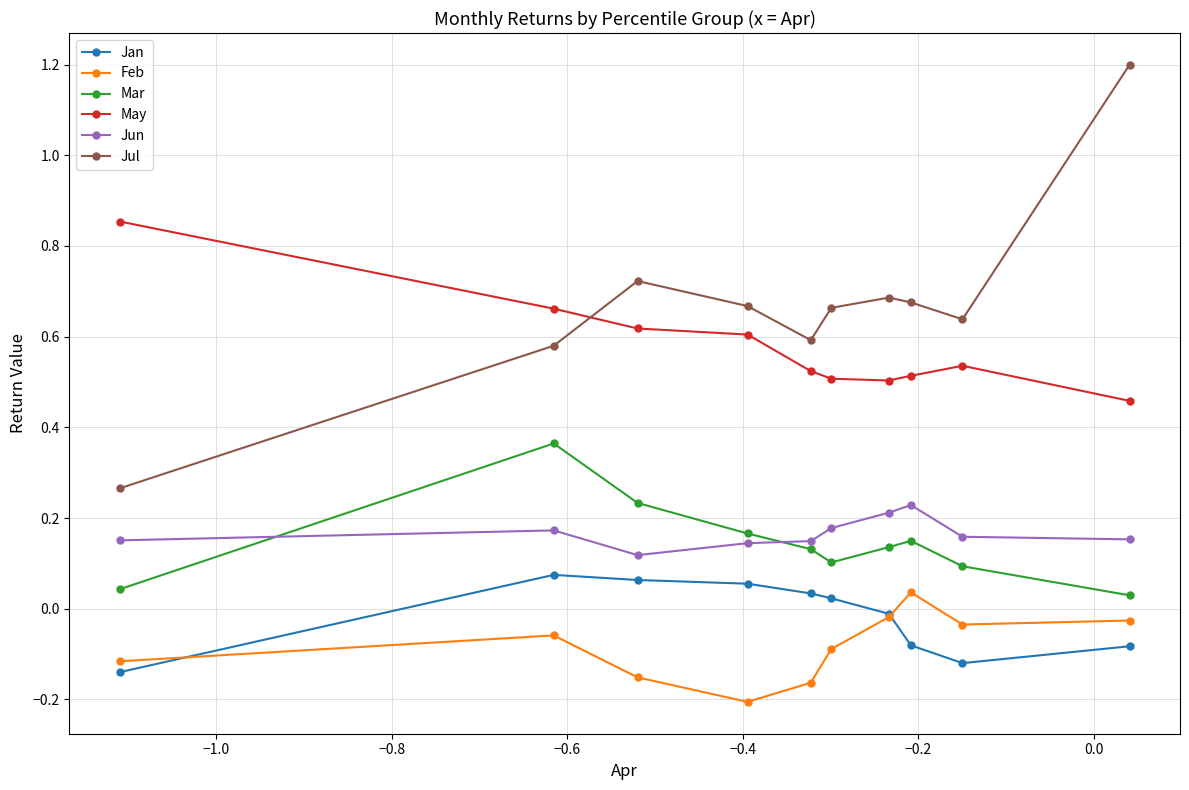

At how many categories does at least one series exceed 0?

10